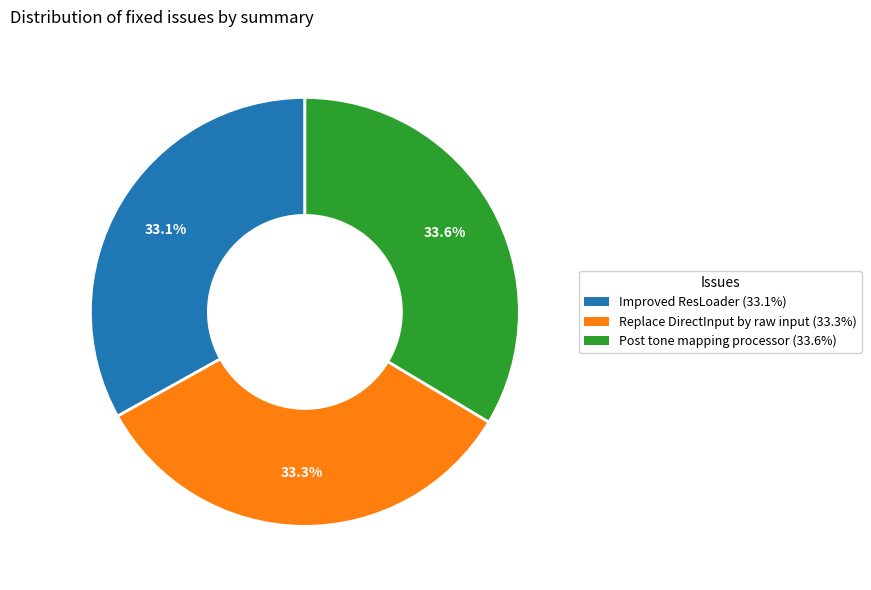

Combined, do Improved ResLoader and Replace DirectInput by raw input account for over 50%?

Yes